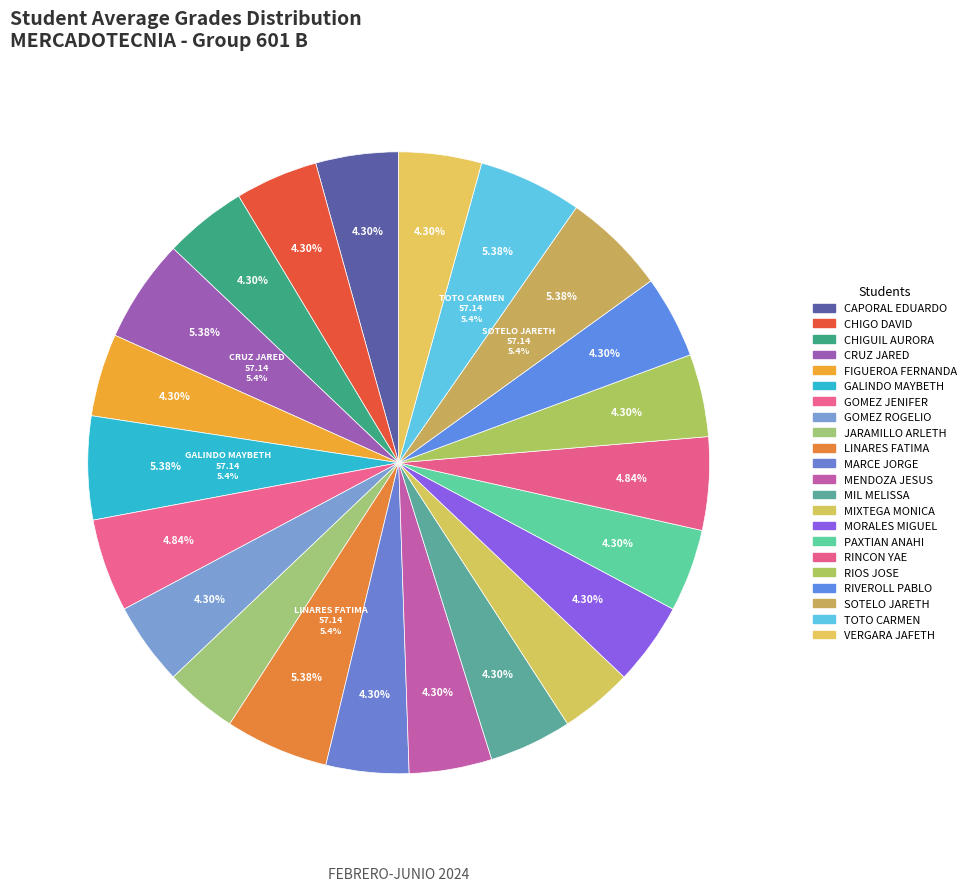

How much of the chart is everything except PAXTIAN BAXIN ANAHI?

95.7%